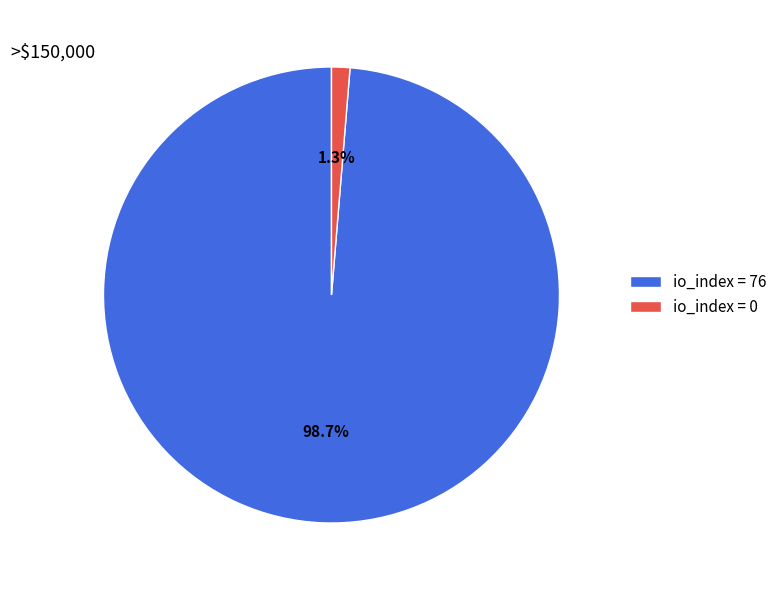

Between io_index = 76 and io_index = 0, which is larger?

io_index = 76